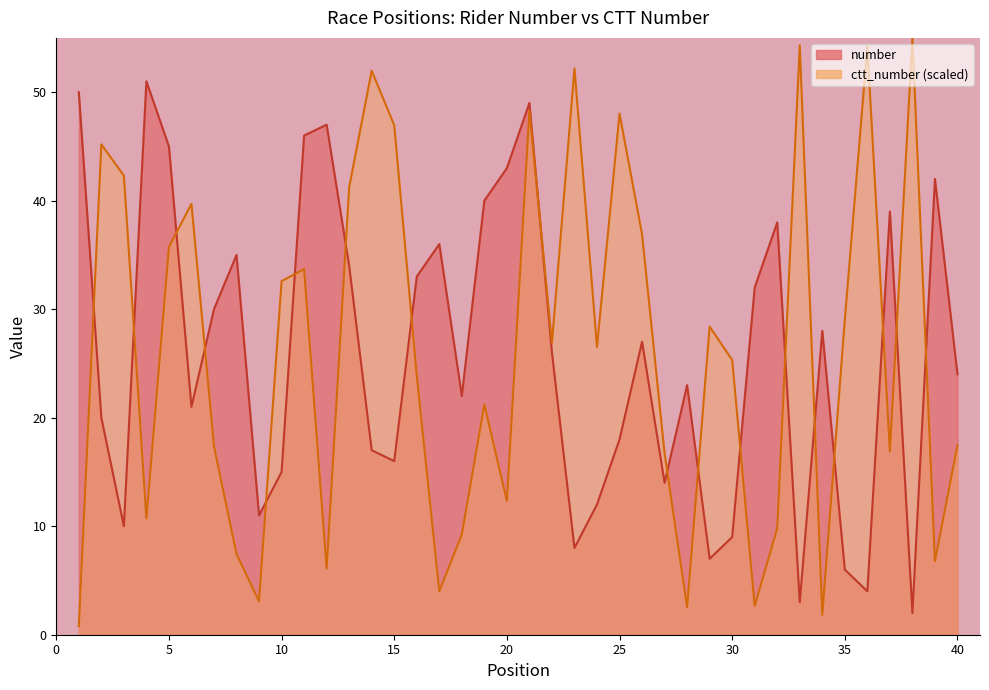

What is the value of the ctt_number point at the 24th from the left?

26.5